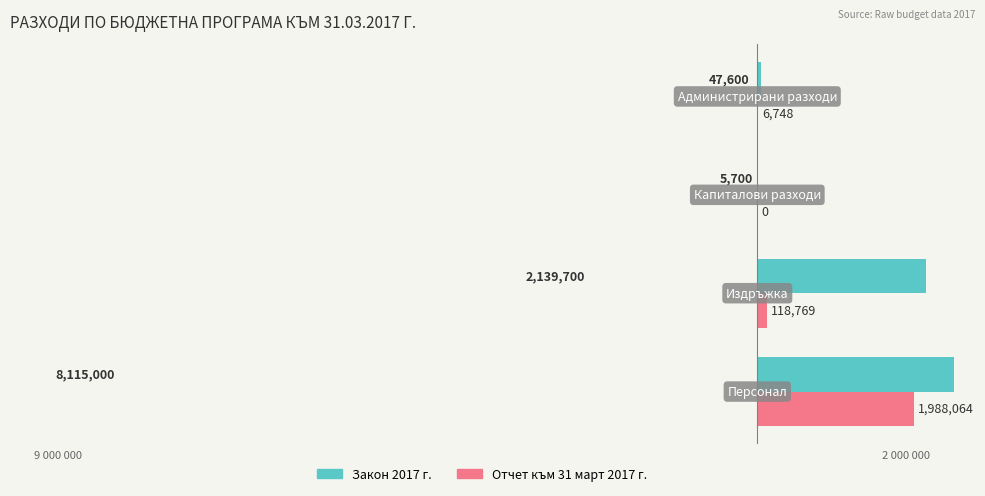

At how many categories does at least one series exceed 1038357?

2